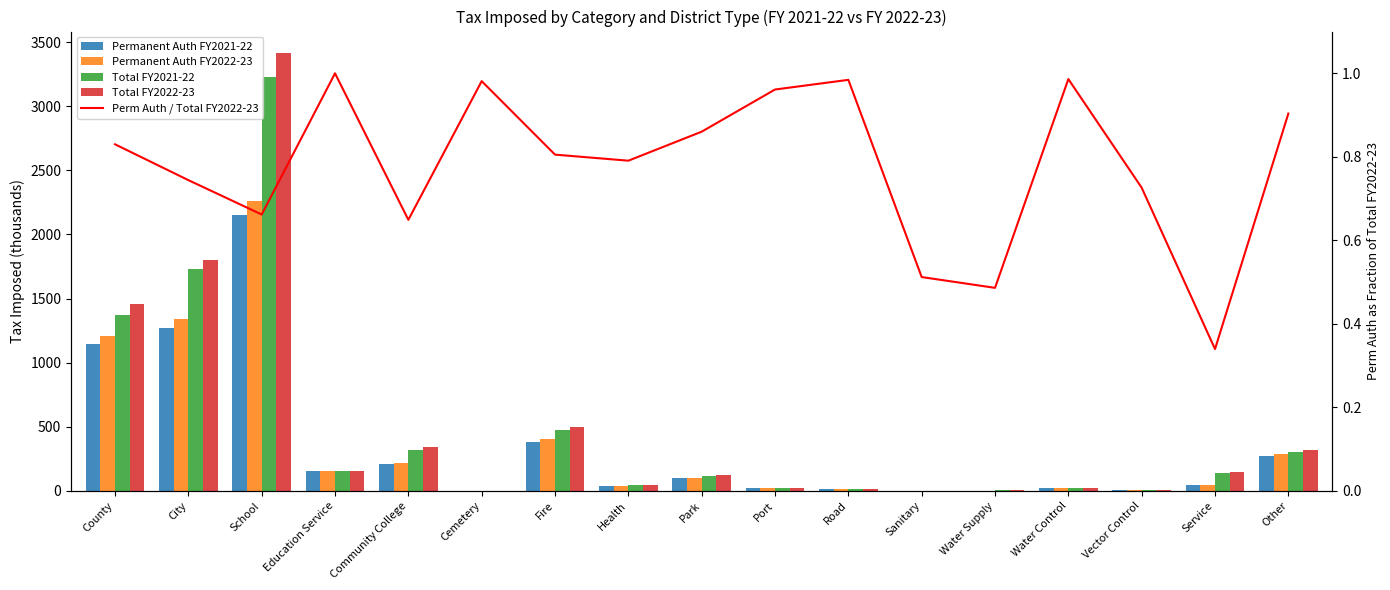

What value does the Perm Auth / Total FY2022-23 series have at Port?

1.0